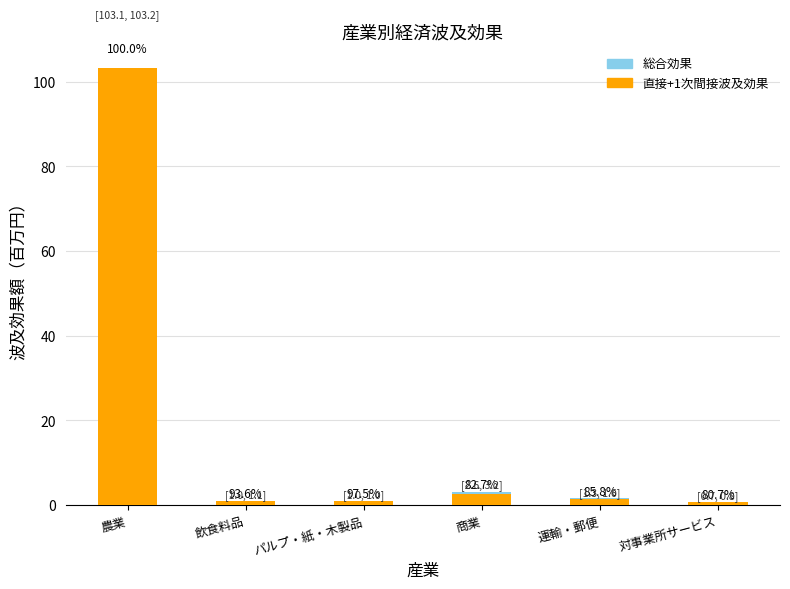

Which has a higher value, 飲食料品 or 対事業所サービス?

飲食料品